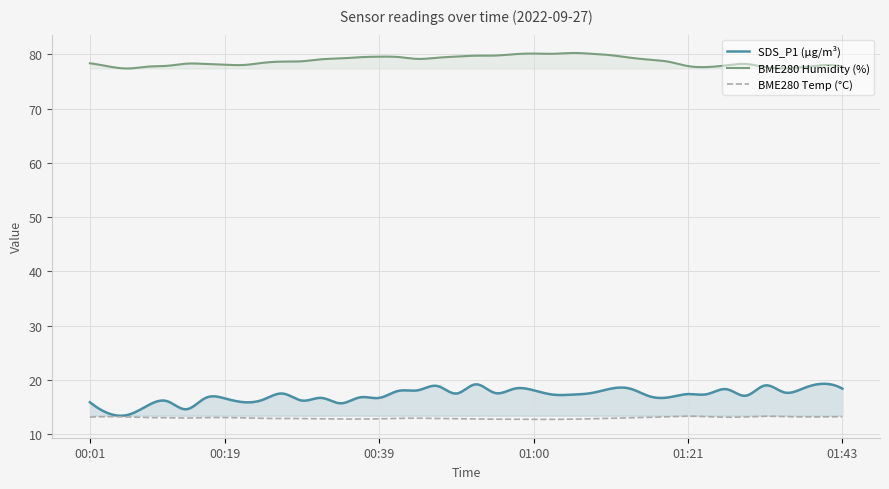

Reading left to right, extract all data points from this chart.

SDS_P1: 15.9	13.8	13.6	15.3	16.1	14.6	16.7	16.6	15.9	16.4	17.5	16.2	16.7	15.7	16.8	16.7	18.0	18.1	18.9	17.5	19.2	17.6	18.4	18.1	17.3	17.3	17.6	18.4	18.4	17.0	16.8	17.4	17.4	18.3	17.1	19.0	17.7	18.5	19.3	18.4
BME280_humidity: 78.4	77.8	77.4	77.7	77.9	78.3	78.2	78.1	78.0	78.5	78.7	78.7	79.1	79.2	79.5	79.6	79.5	79.2	79.4	79.6	79.8	79.8	80.0	80.2	80.1	80.3	80.1	79.8	79.4	79.0	78.6	77.8	77.7	78.0	78.2	77.6	77.4	77.7	78.0	77.8
BME280_temperature: 13.2	13.2	13.2	13.1	13.0	13.0	13.1	13.1	13.0	12.9	12.9	12.9	12.8	12.8	12.8	12.8	12.9	13.0	12.9	12.9	12.8	12.8	12.8	12.7	12.7	12.8	12.8	12.9	13.0	13.1	13.2	13.3	13.2	13.1	13.2	13.3	13.2	13.2	13.2	13.2